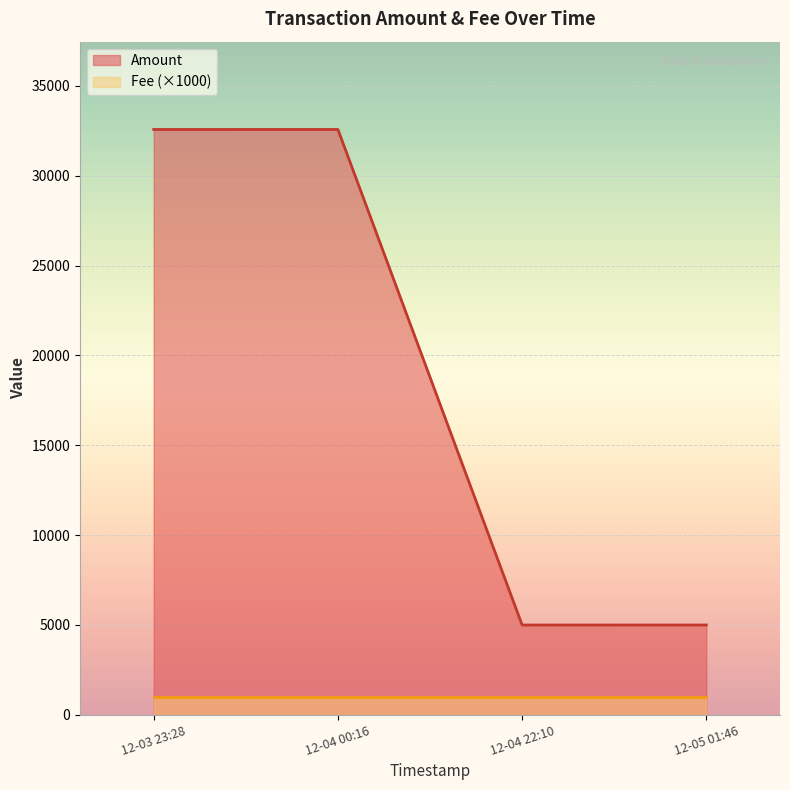

How many points are higher than both their immediate neighbors (excluding endpoints)?

1